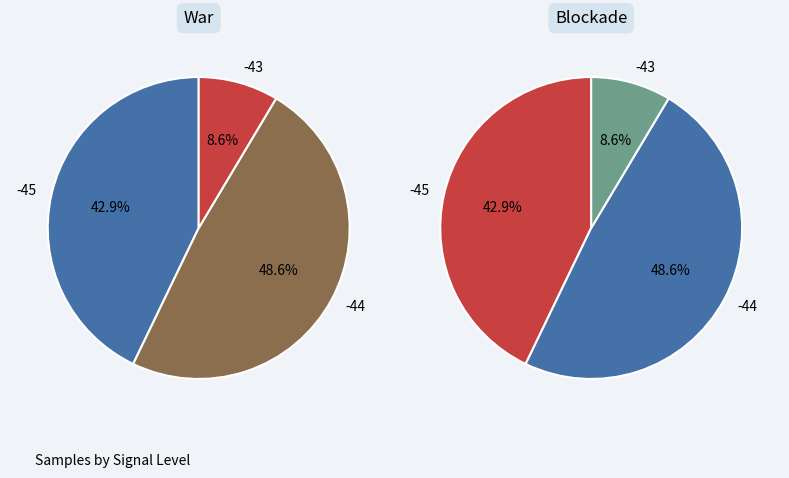

Is there a majority slice in this chart?

No